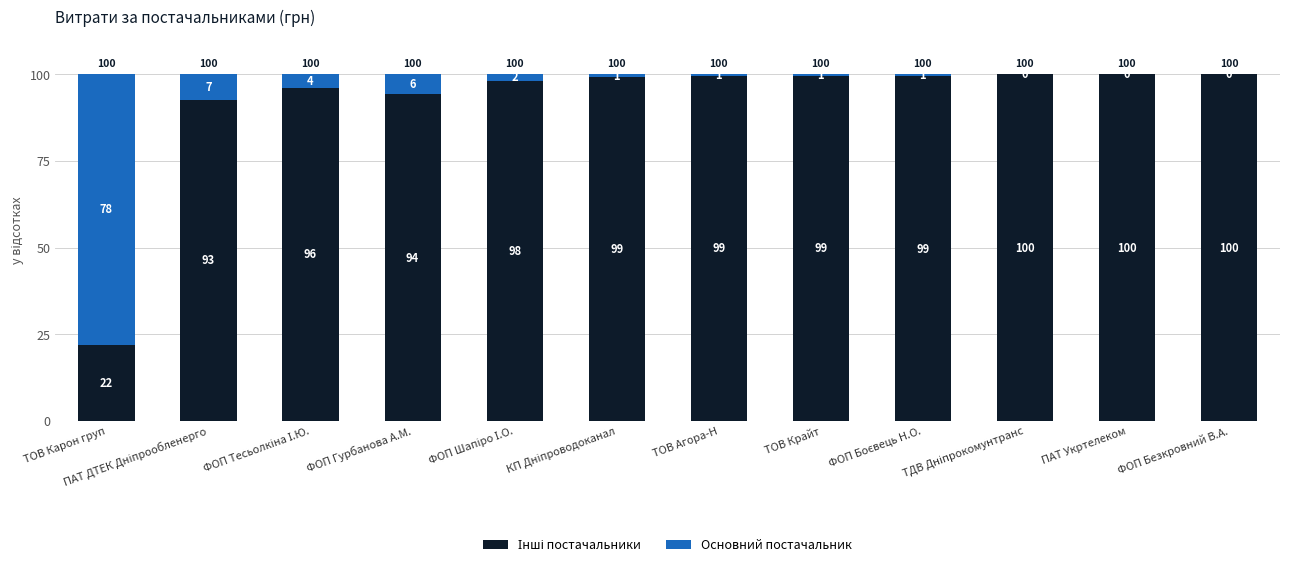

What is the total value across all series at ФОП Гурбанова А.М.?

100.0